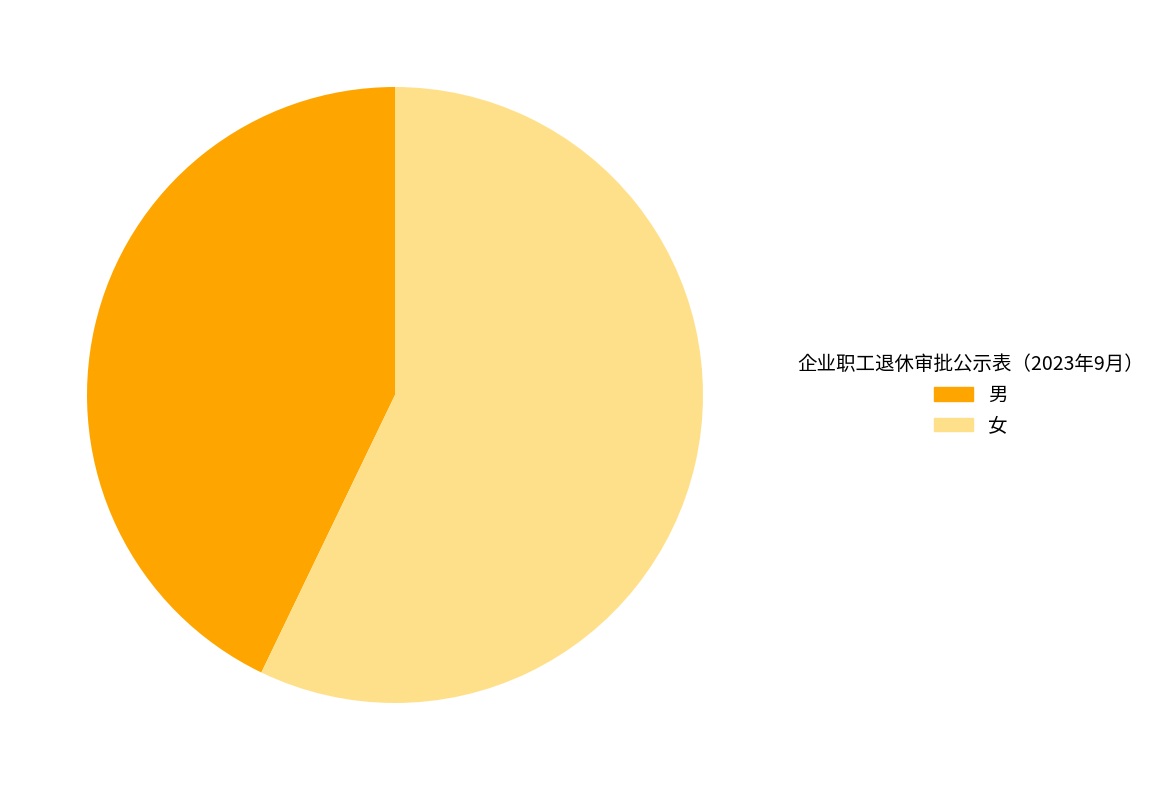

Is it true that 男 is 43% of the pie?

True